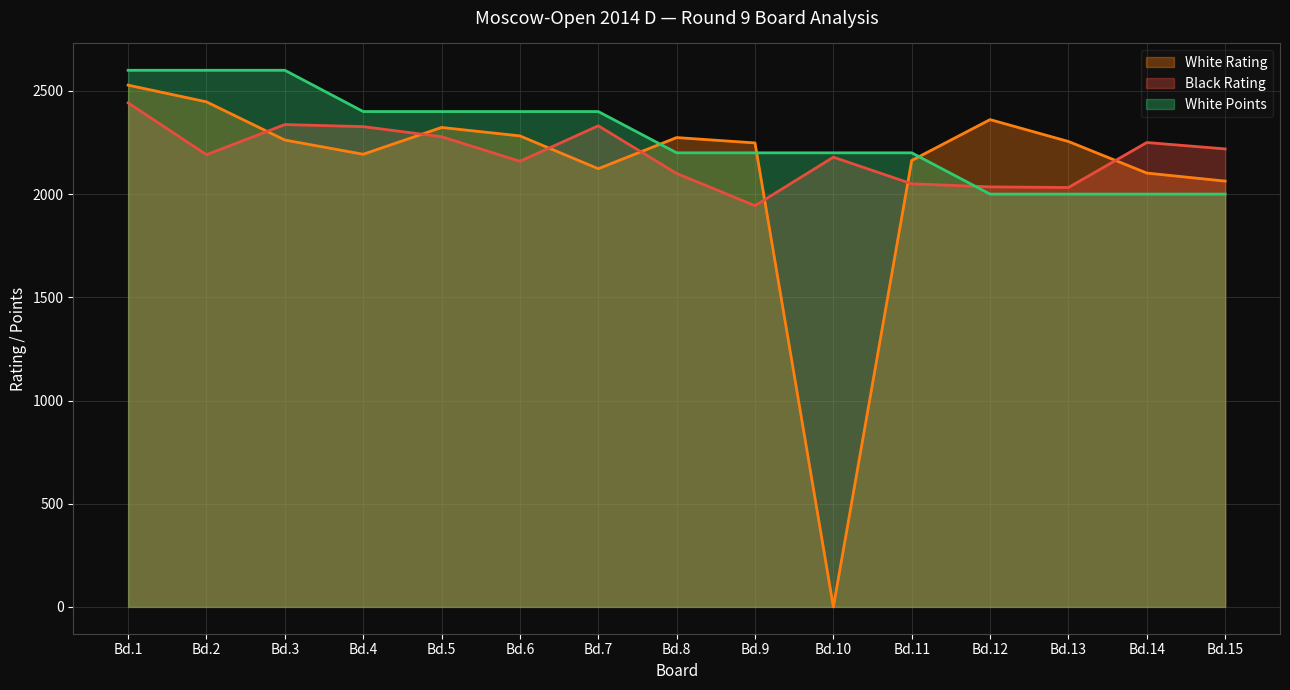

The White Rating series shows 2447 at Bd.2. True or false?

True